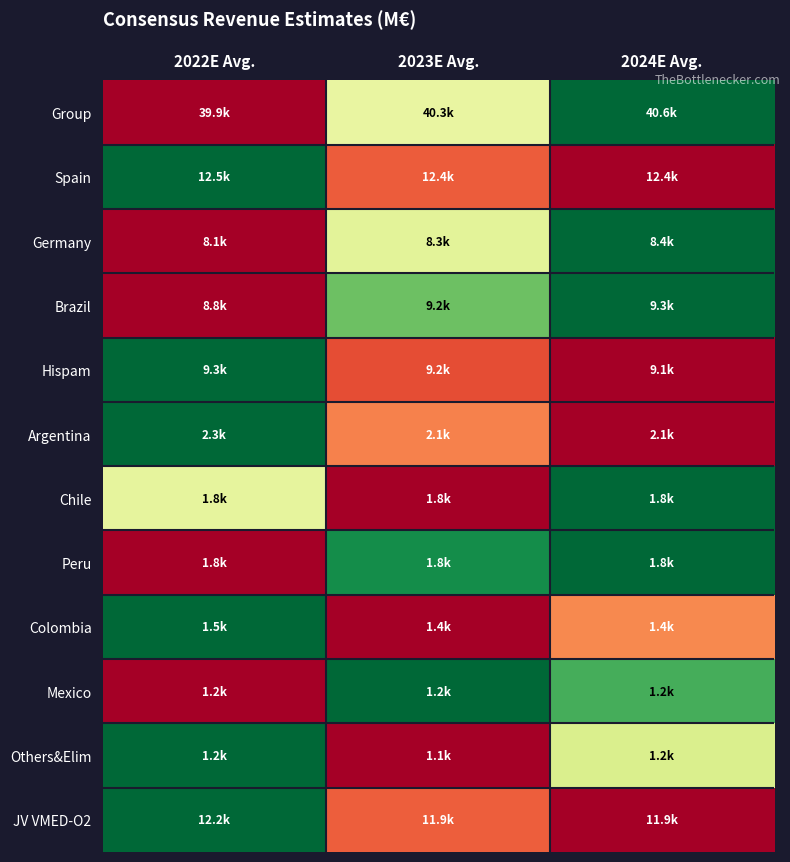

Which series has the widest spread of values?

Group